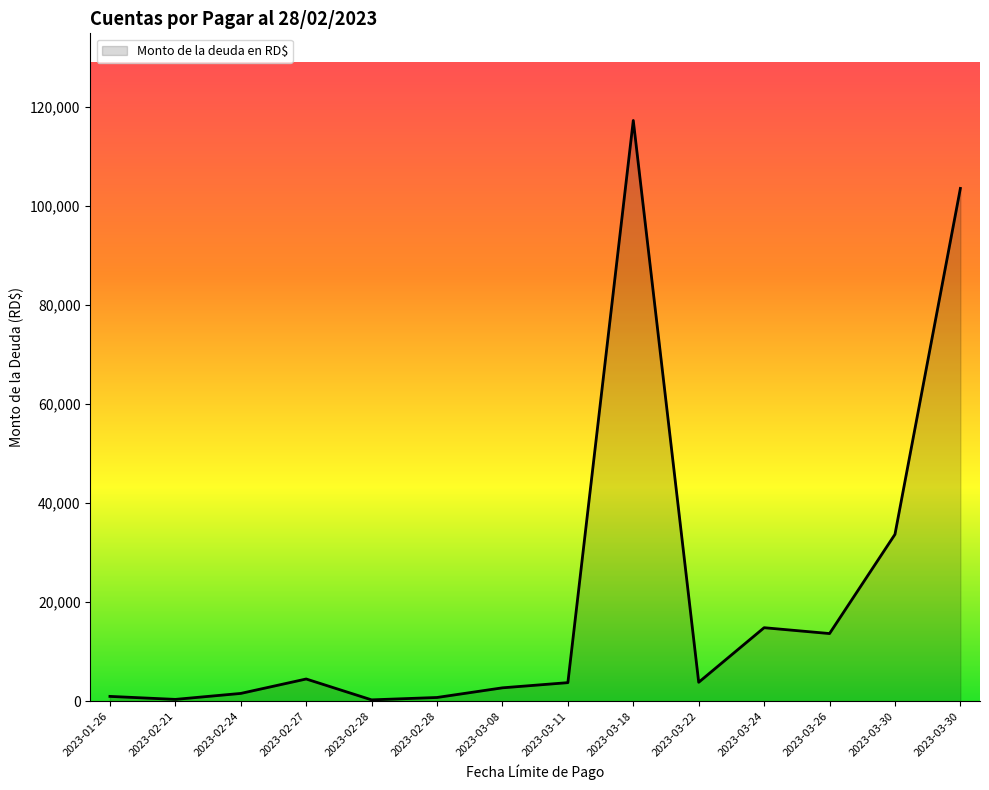

How many lines are shown in the chart?

1